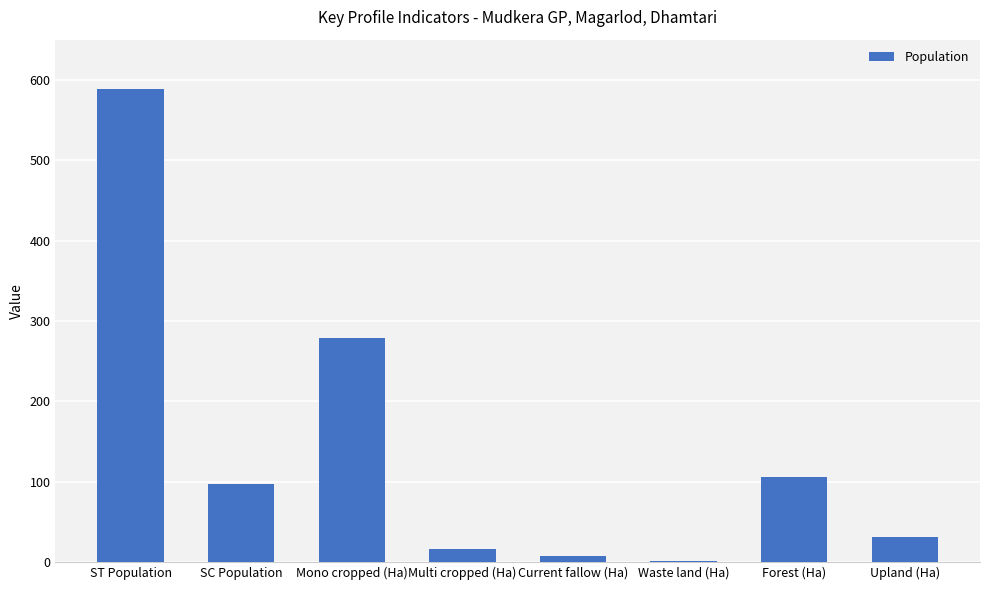

Which has a higher value, Current fallow (Ha) or ST Population?

ST Population